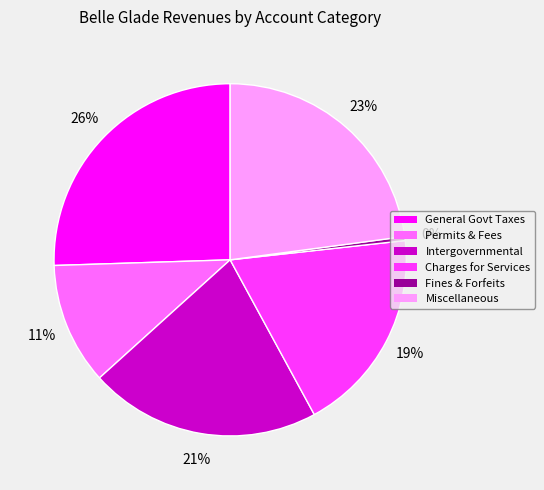

Count the number of slices in the pie.

6